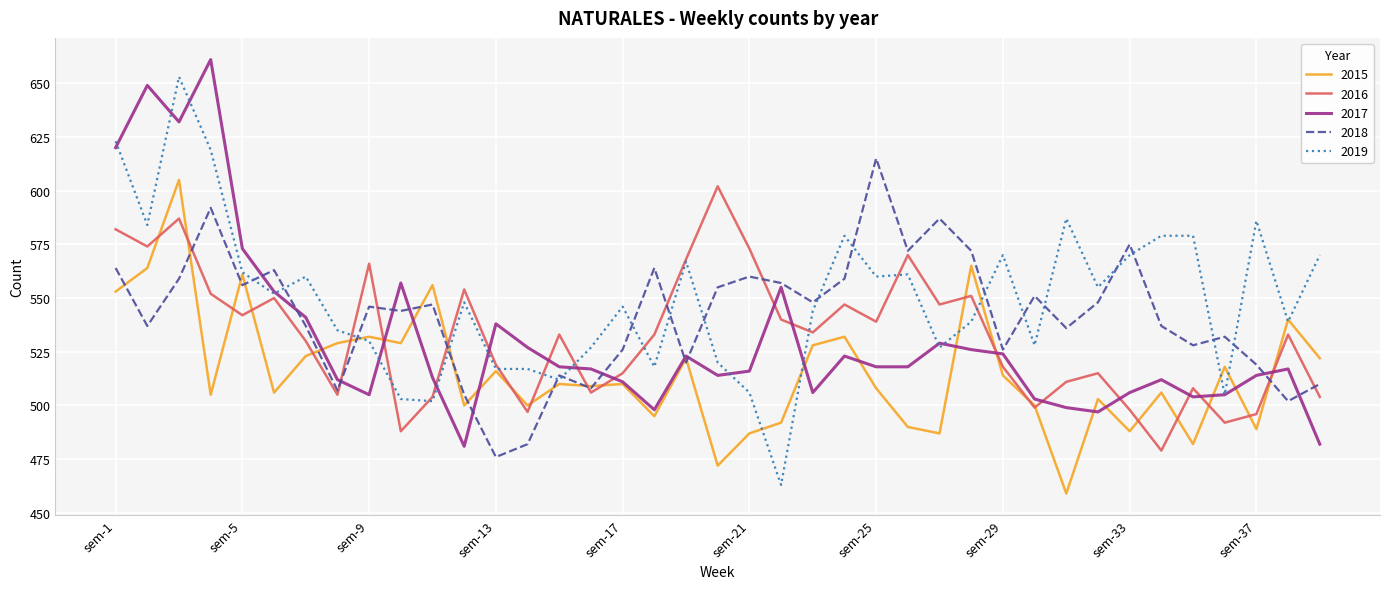

What is the maximum value shown in the chart?

661